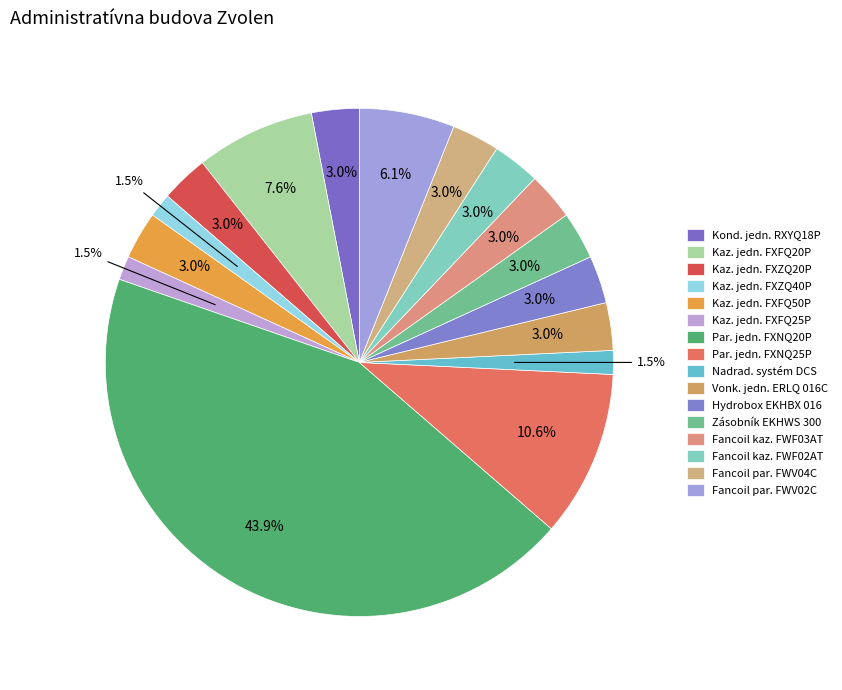

How many segments does this pie chart have?

16